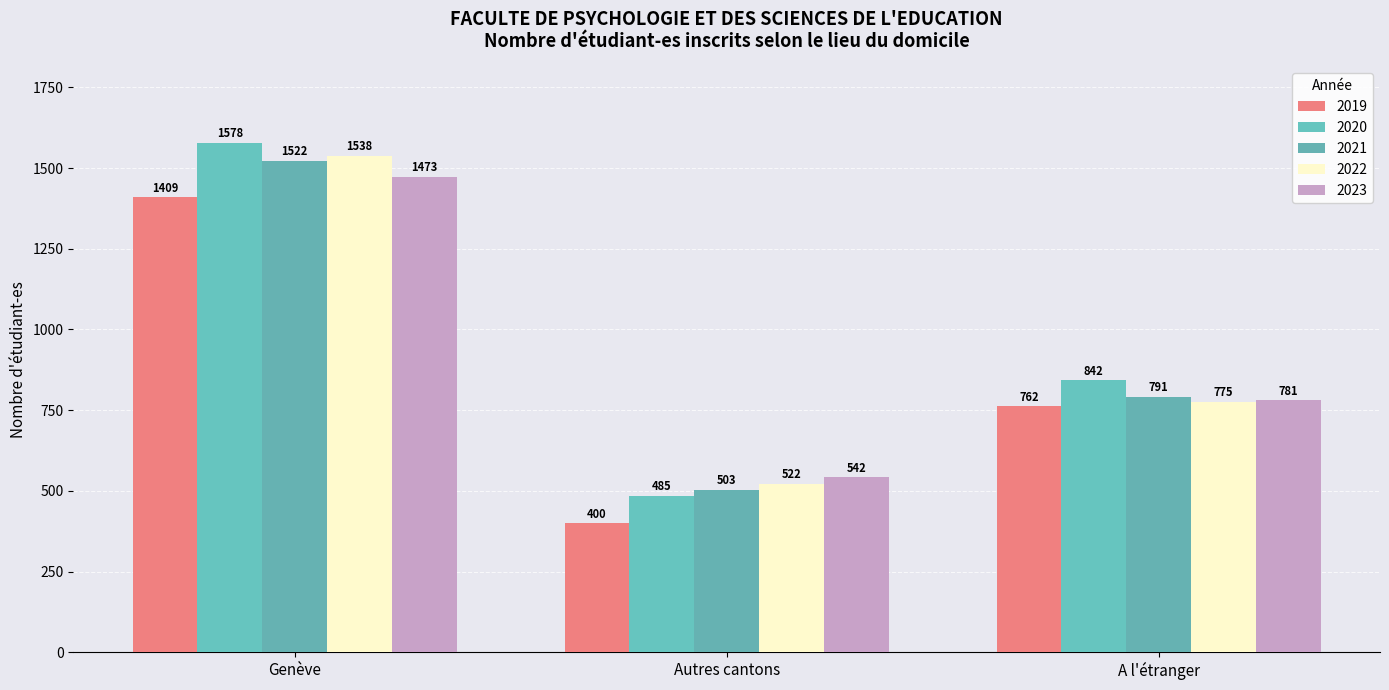

Is it true that 2019 equals 319 at A l'étranger?

False